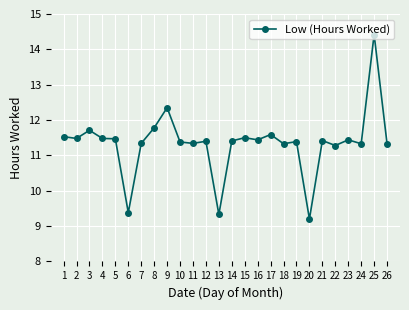

True or false: the data shows 9.2 at 20.

True